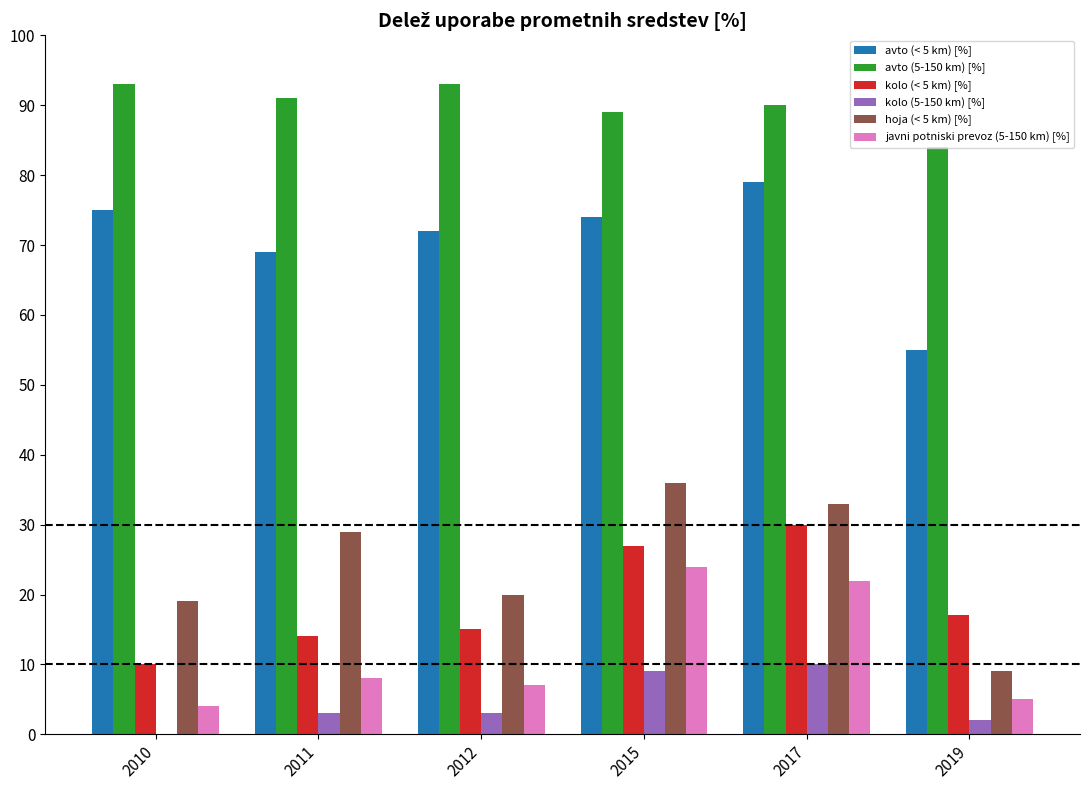

The hoja (< 5 km) [%] series shows 33 at 2017. True or false?

True